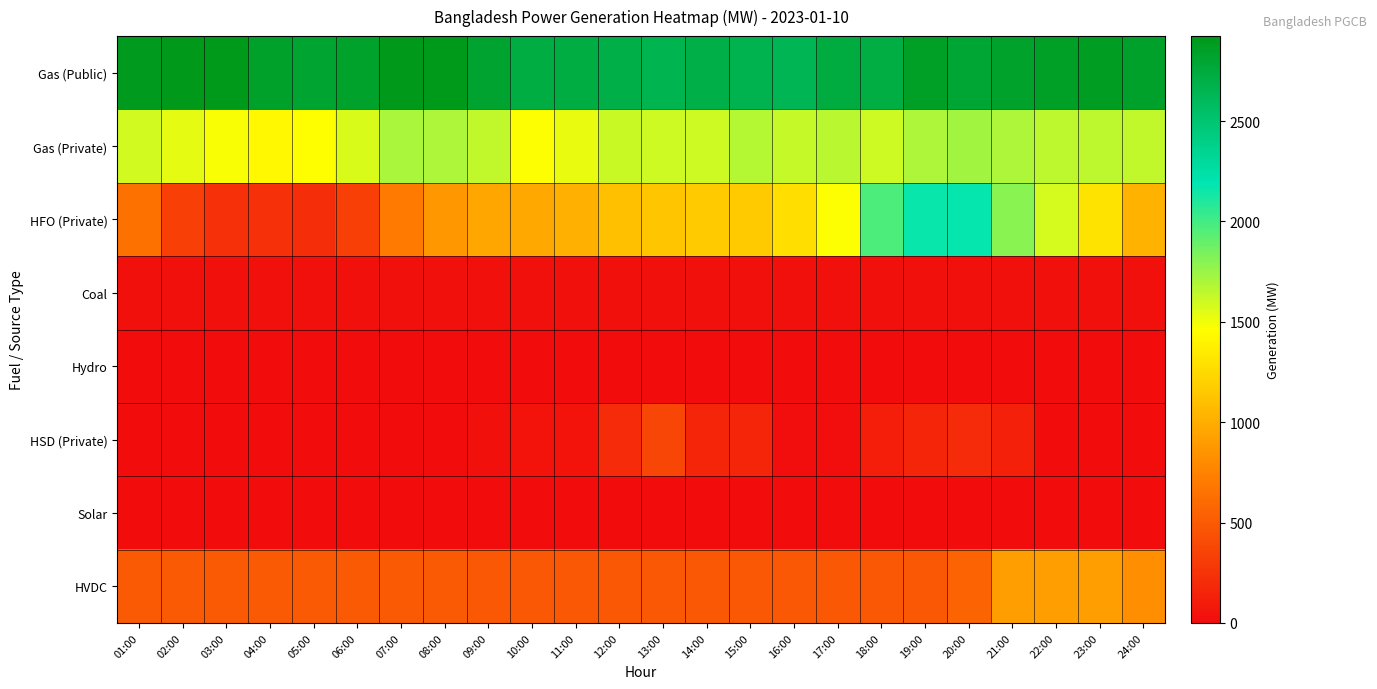

Rank the series by their maximum value, from lowest to highest.

Hydro, Solar, Coal, HSD (Private), HVDC, Gas (Private), HFO (Private), Gas (Public)